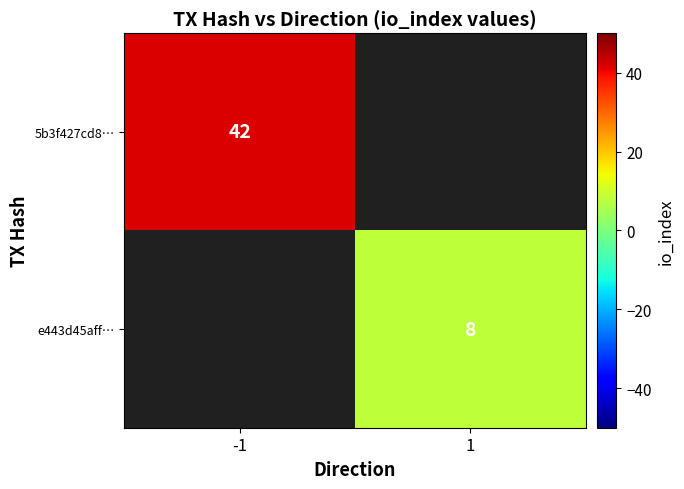

The value of 5b3f427cd8… at -1 is 64. True or false?

False